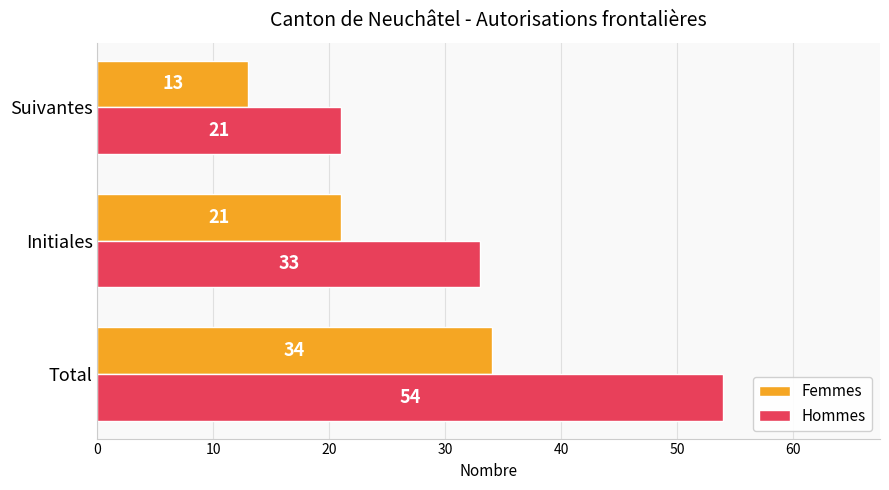

Which series has the largest total across all categories?

Hommes